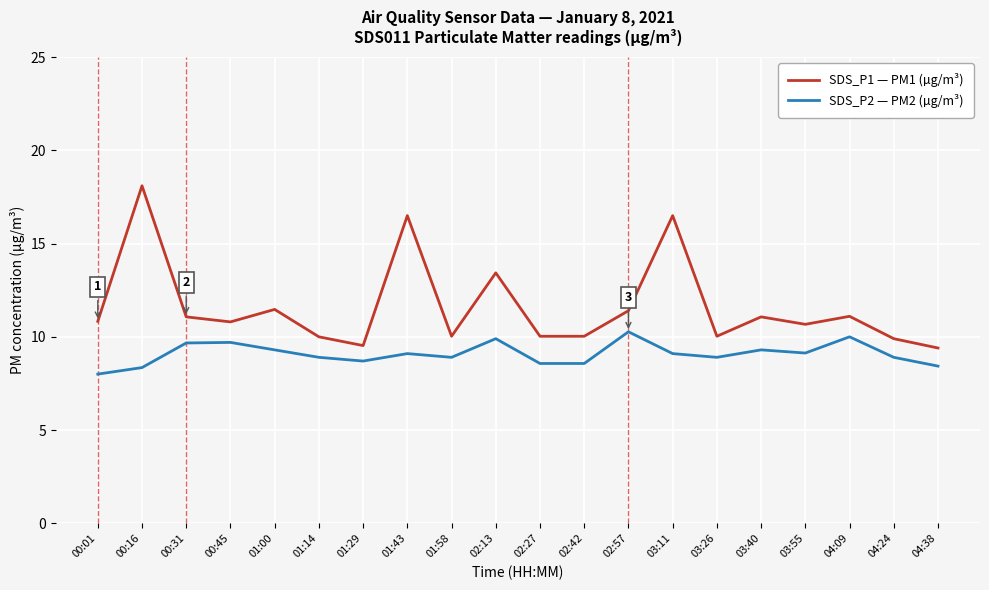

Is the value of SDS_P1 — PM1 (µg/m³) at 04:24 greater than the value of SDS_P2 — PM2 (µg/m³) at 01:00?

Yes